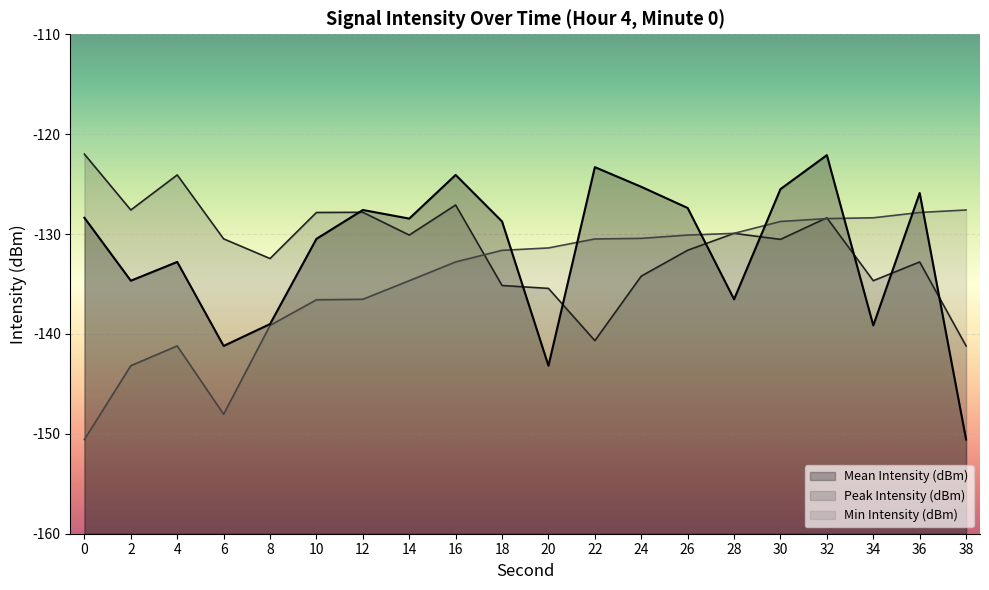

Where is Peak Intensity (dBm) nearest to the value -131?

30